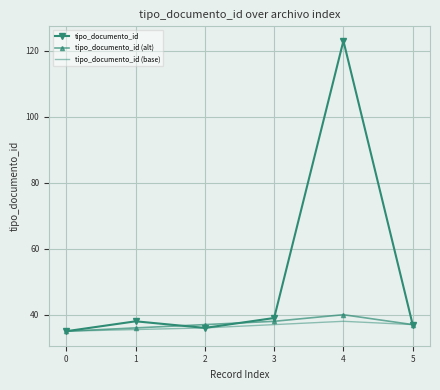

Which series has the largest range (max minus min)?

tipo_documento_id